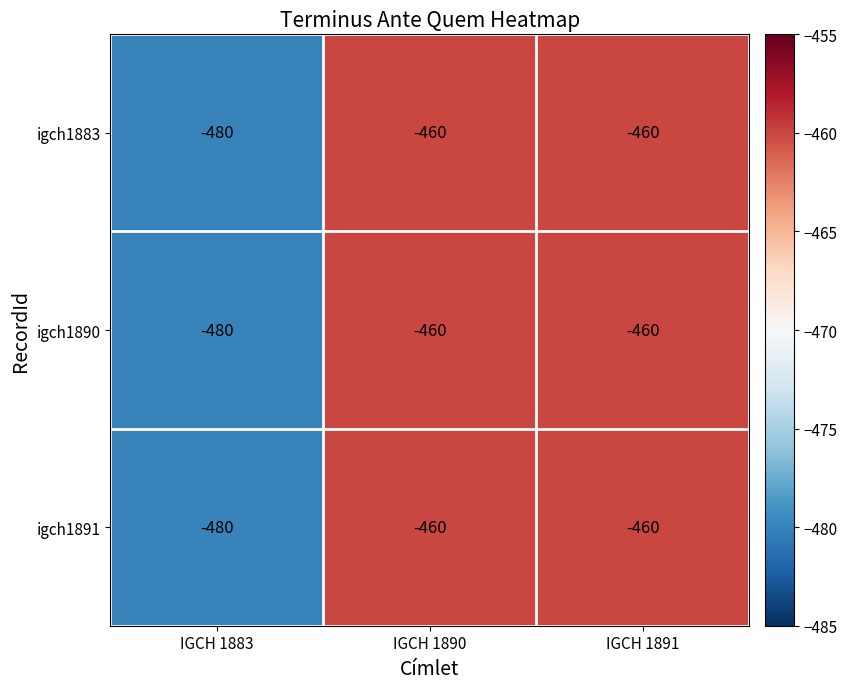

What is the total value across all series at IGCH 1891?

-1380